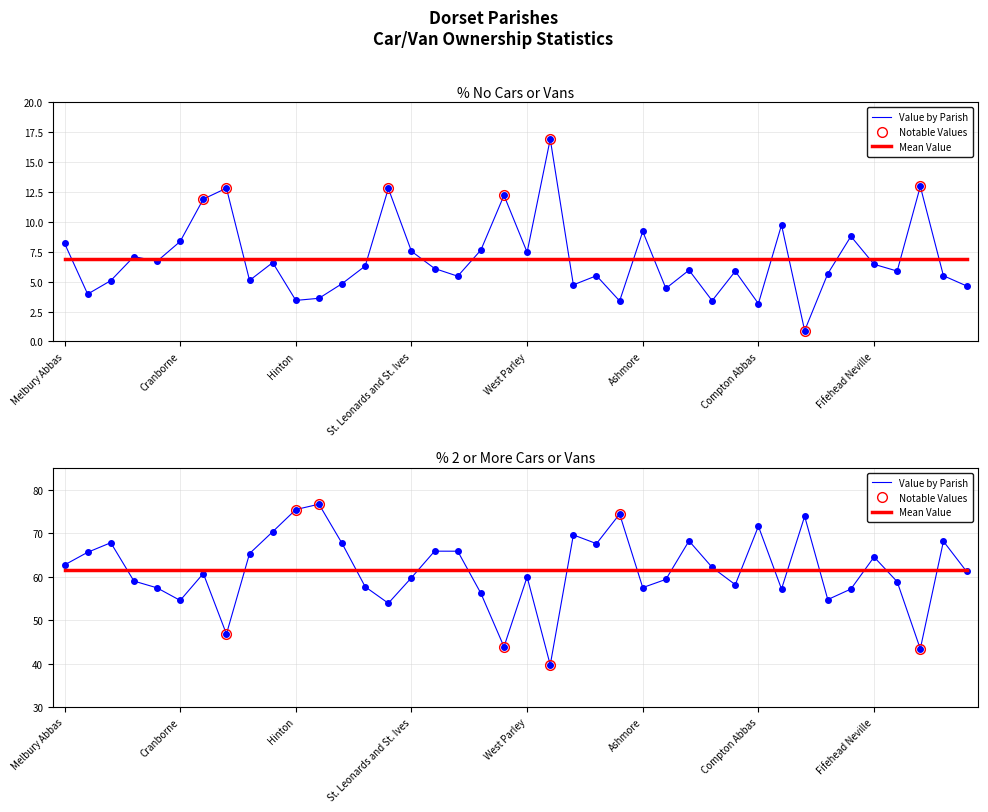

Which series has the largest total across all categories?

% 2 or more cars or vans in a household